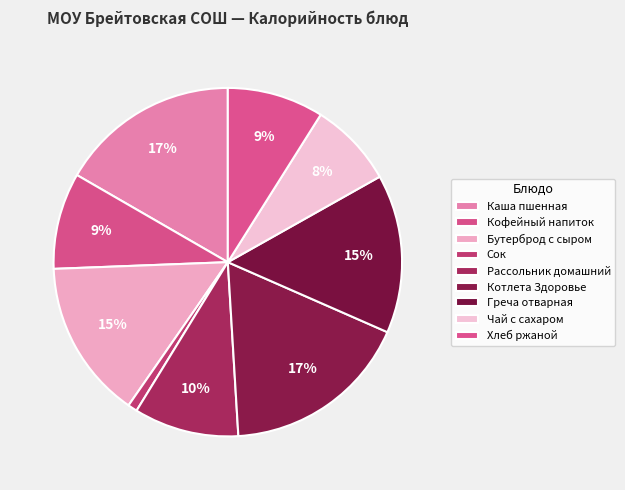

To the nearest percent, what is the difference between the Бутерброд с сыром and Кофейный напиток slice percentages?

6%